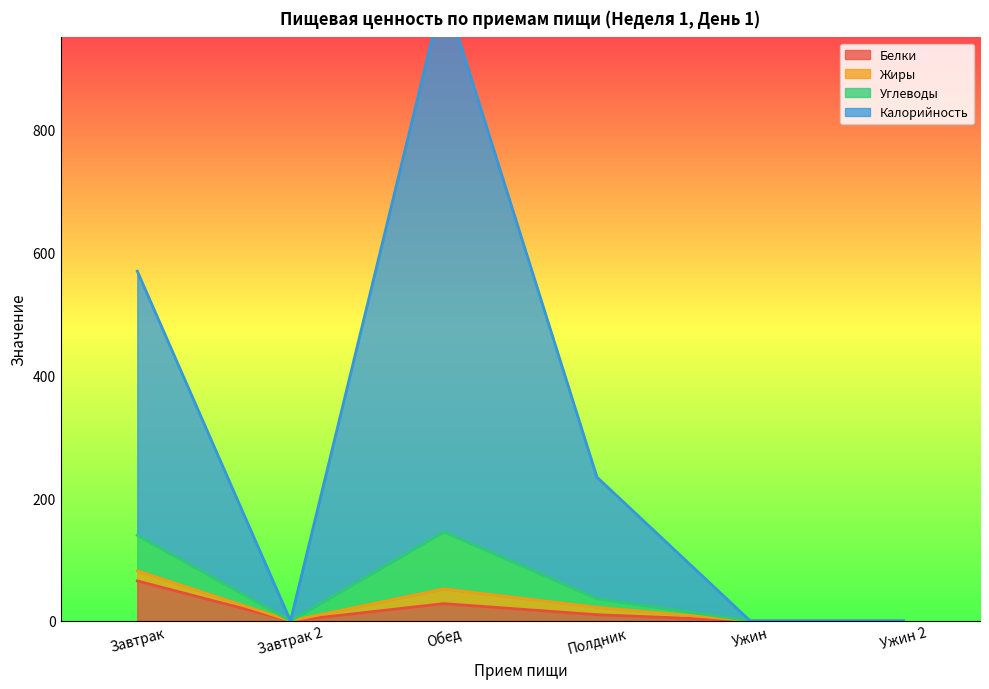

At how many categories does at least one series exceed 3?

3